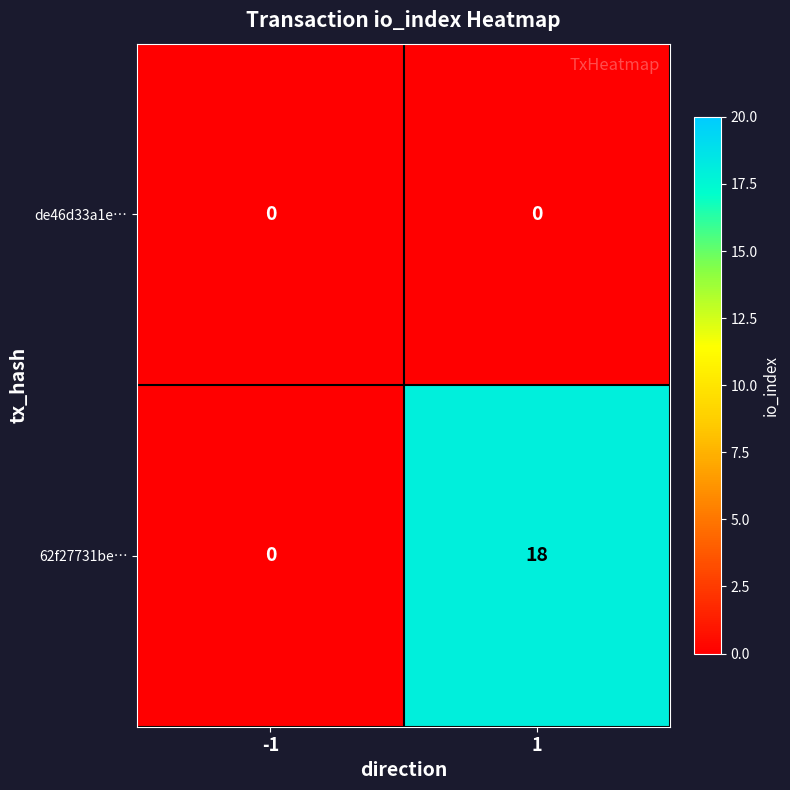

List the series in order of their overall mean, lowest first.

de46d33a1e…, 62f27731be…